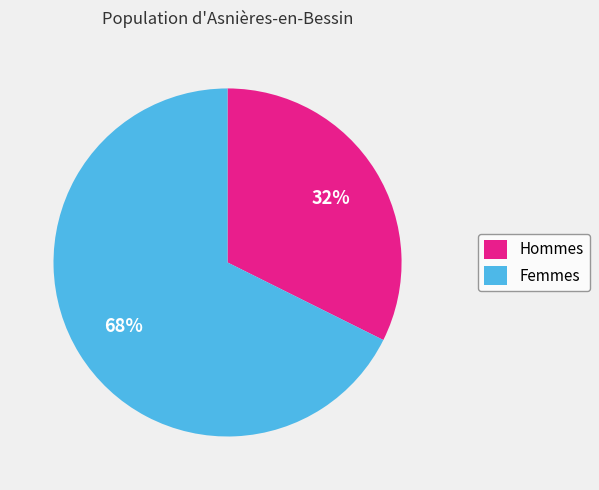

True or false: Femmes accounts for 74% of the total.

False